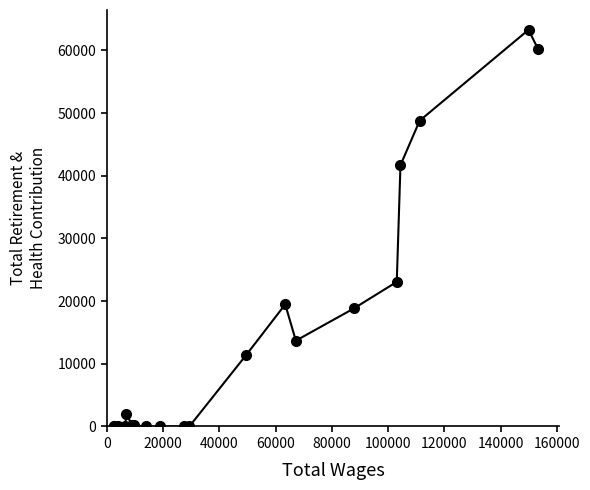

What is the difference between the maximum and minimum values?

63290